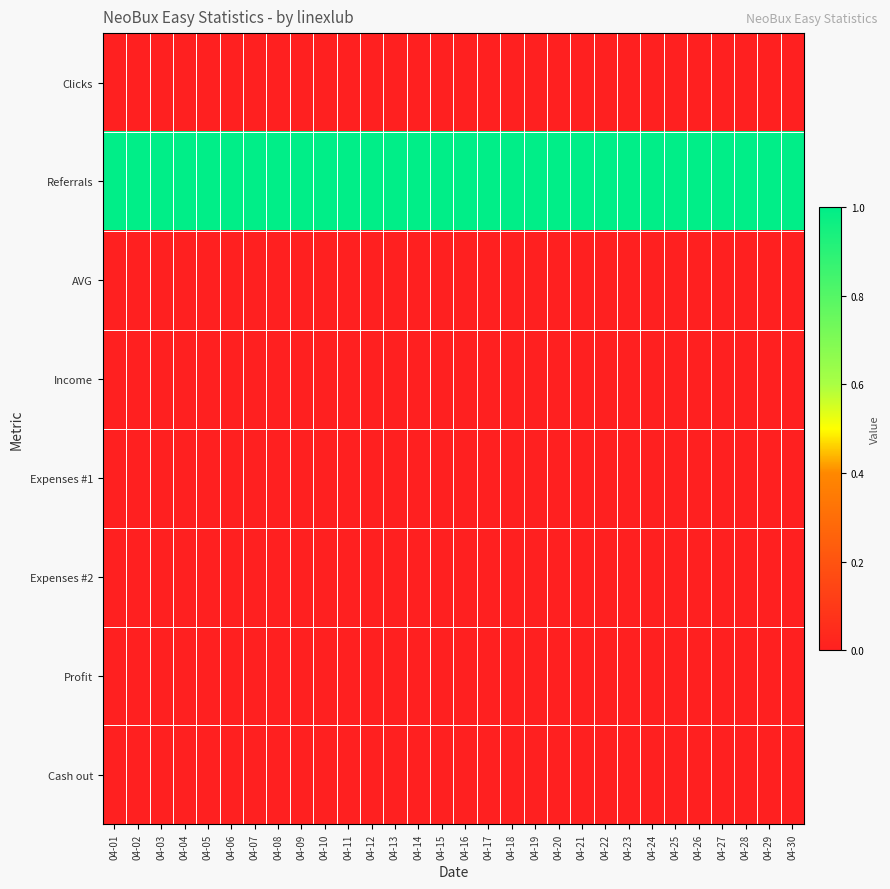

Which series has the largest total across all categories?

Referrals